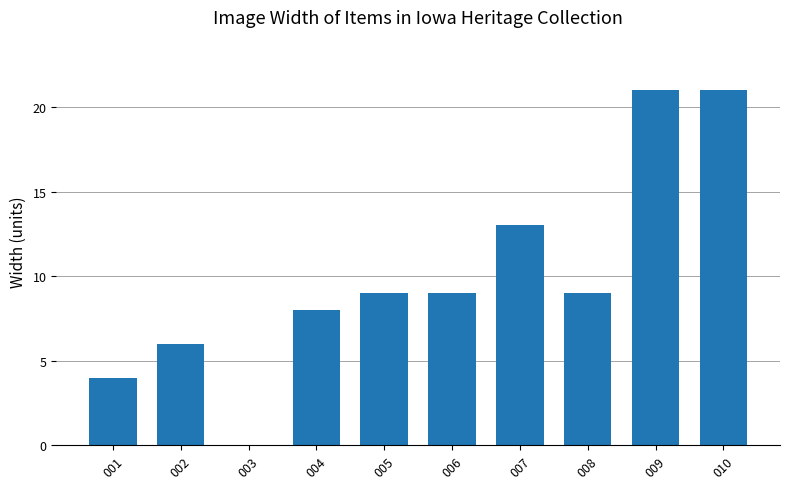

What is the ratio of the value at 006 to the value at 007?

0.7